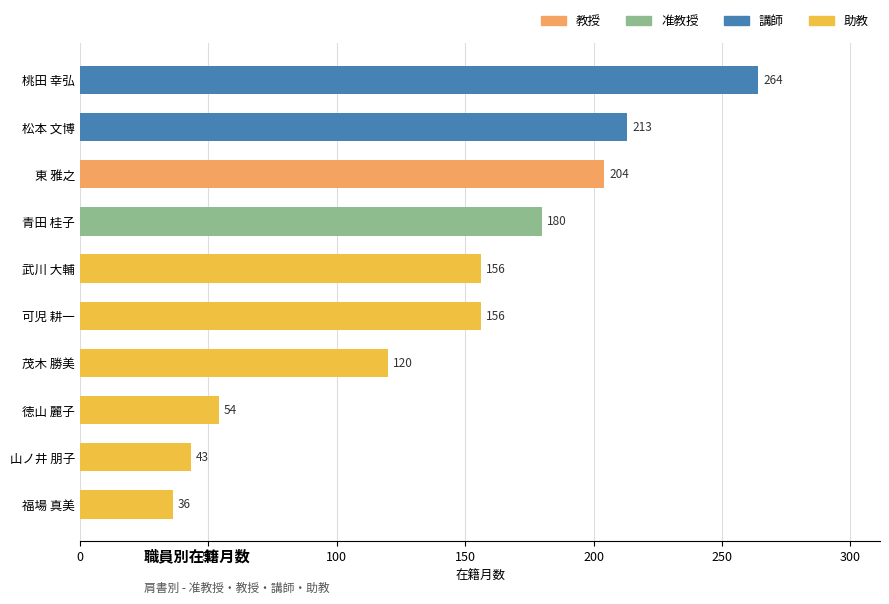

What is the change in value from 山ノ井 朋子 to 武川 大輔?

+113